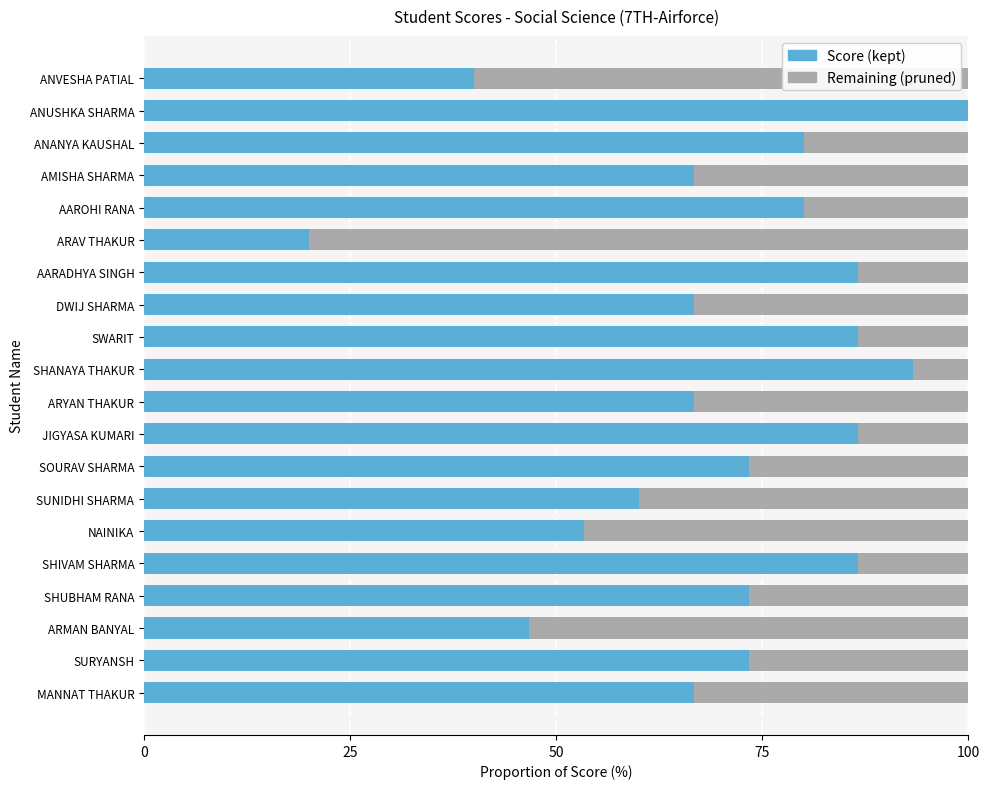

What is the total value across all series at SOURAV SHARMA?

100.0